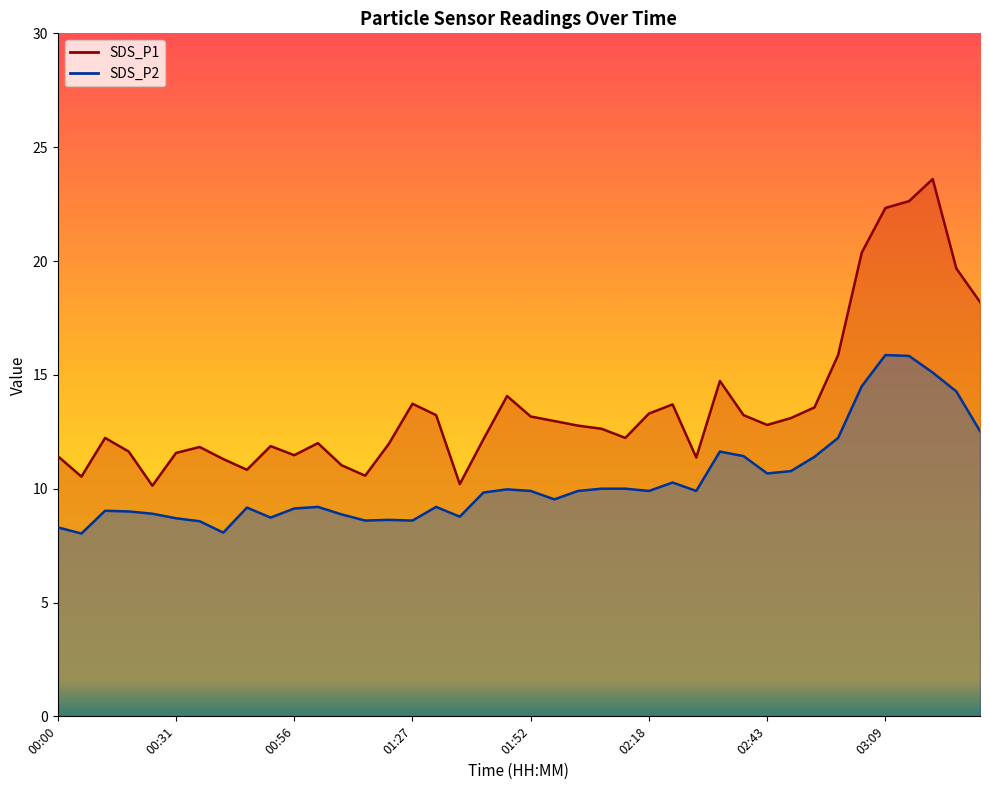

Where is SDS_P2 nearest to the value 11?

02:48